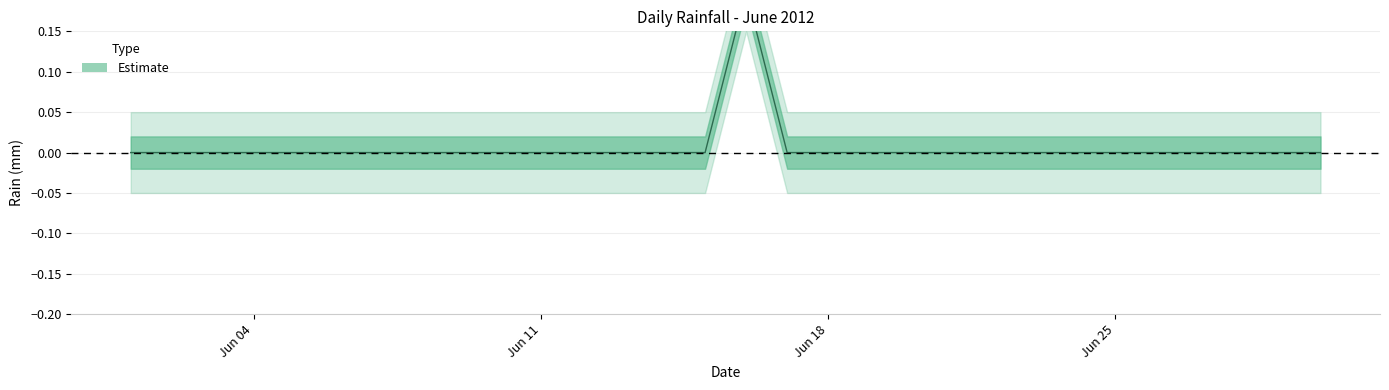

What is the maximum value shown in the chart?

0.2